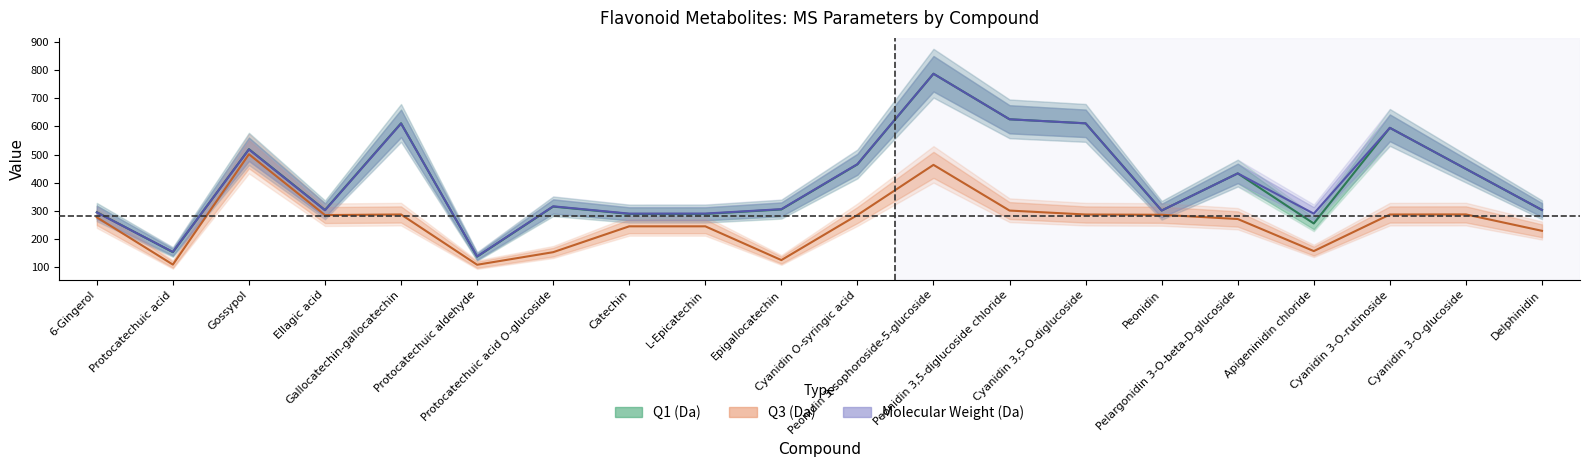

What is the value of the Q1 (Da) point at the 3rd from the left?

519.2